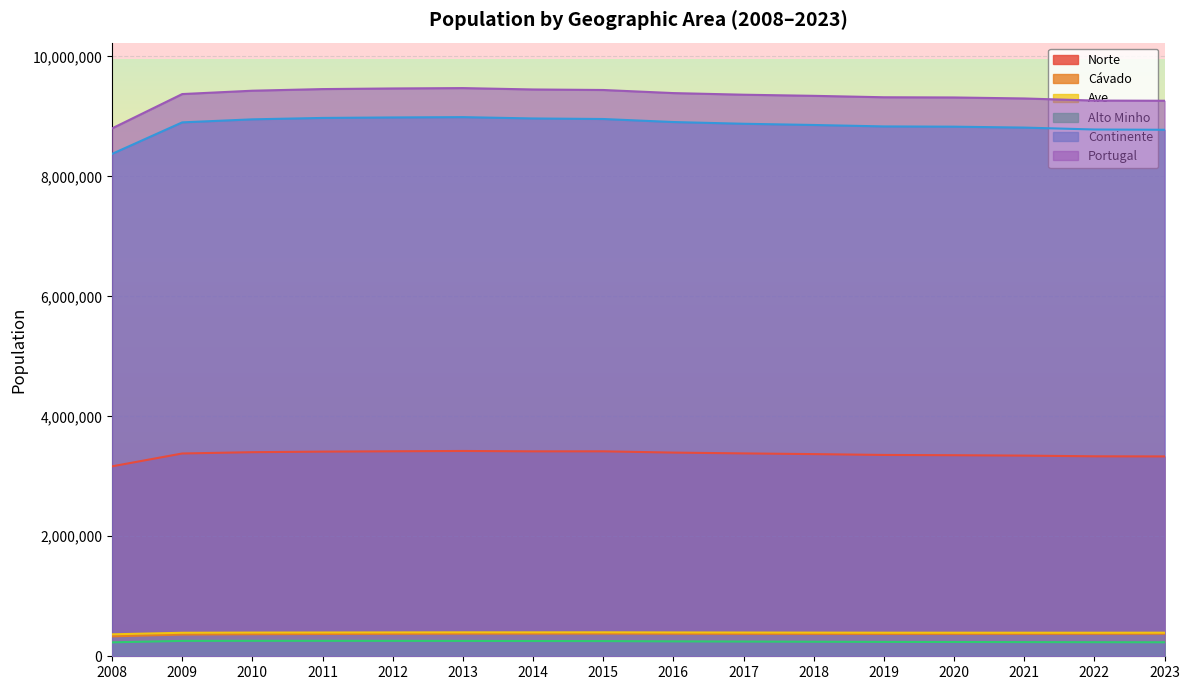

True or false: Continente has a value of 8965044 at 2014.

True